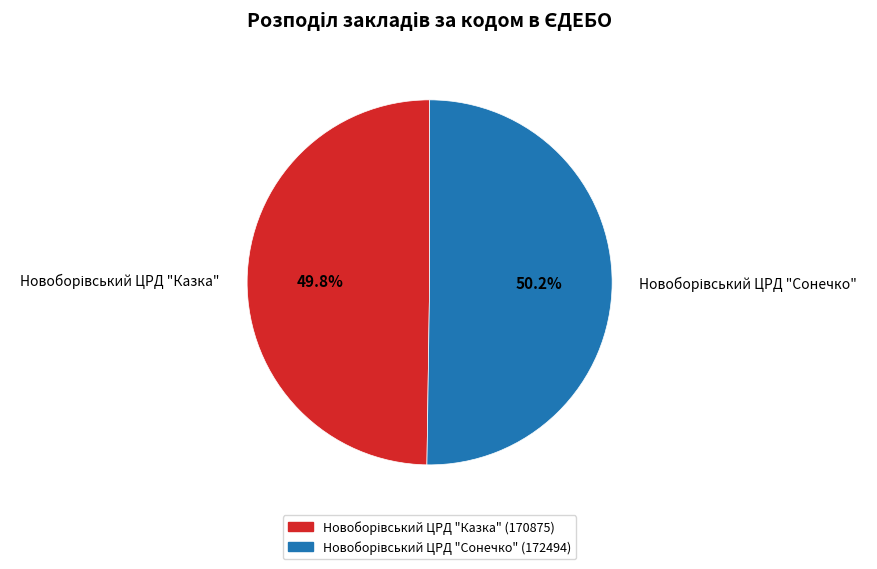

Does any single category account for the majority?

Yes